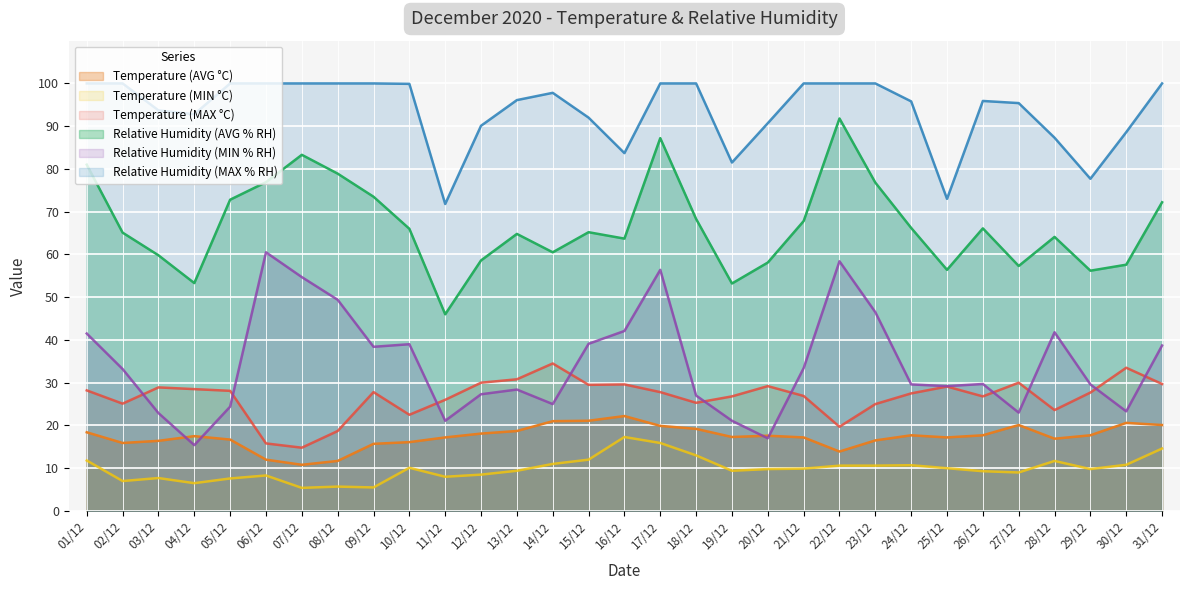

At which label does Temperature (MIN °C) reach its minimum?

07/12